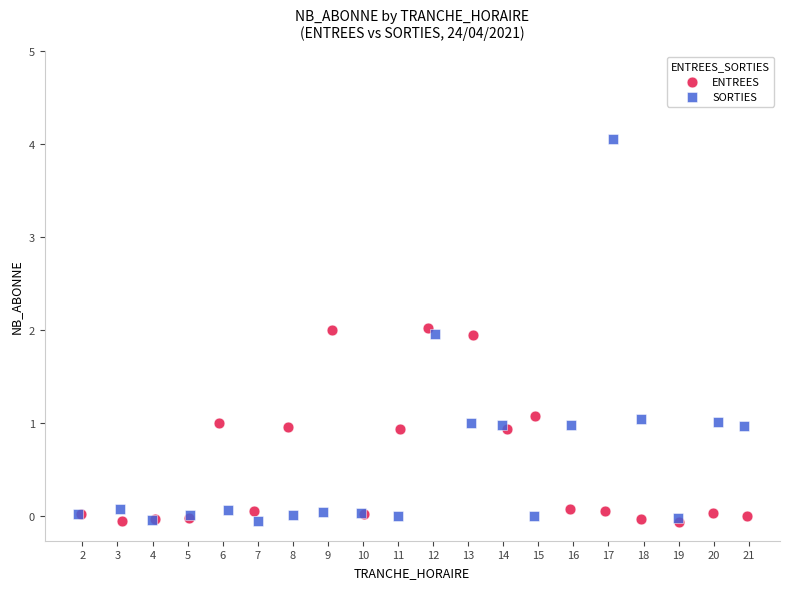

Which series contains the highest Y value?

SORTIES